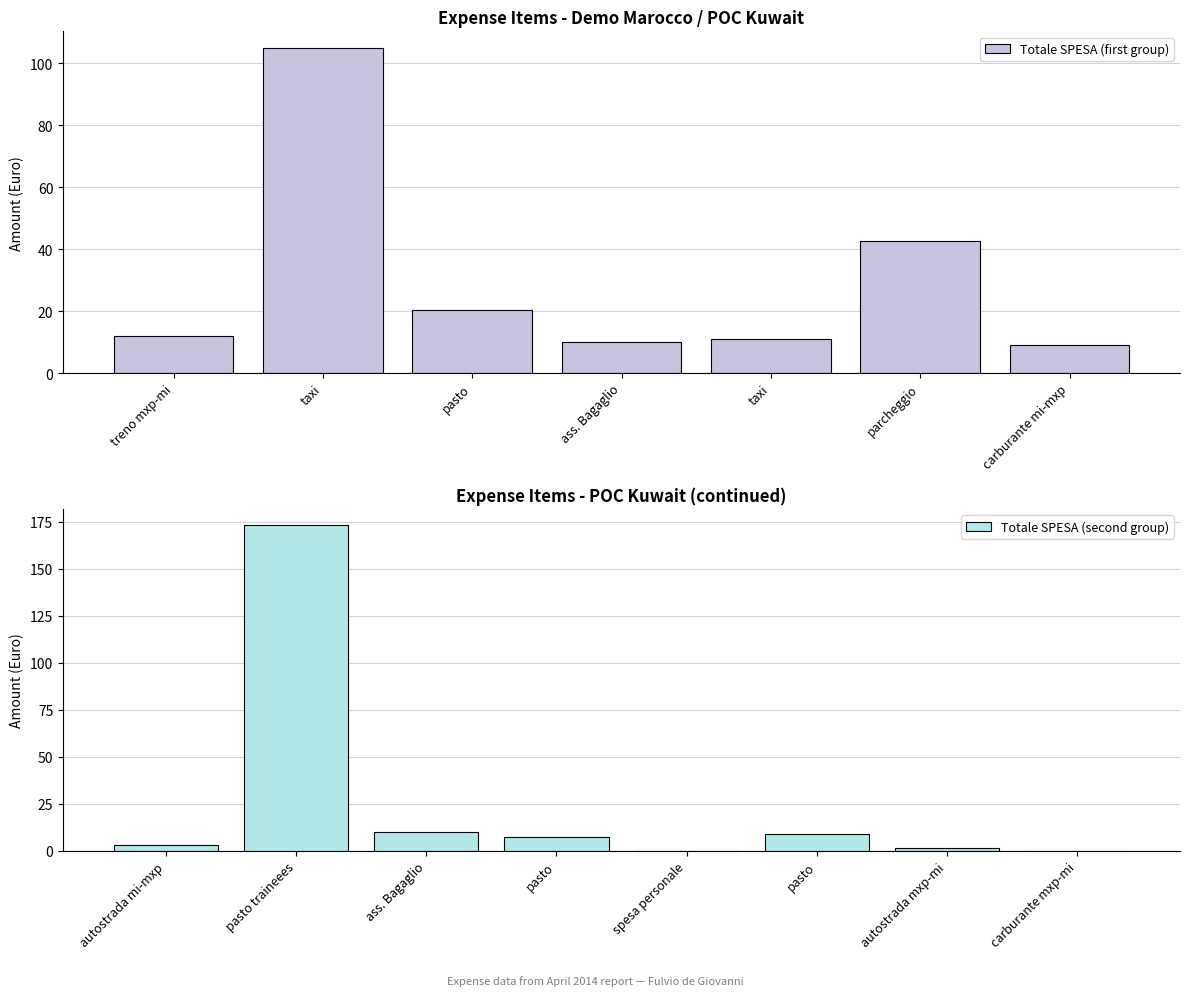

What is the difference between the maximum and minimum values?

173.2